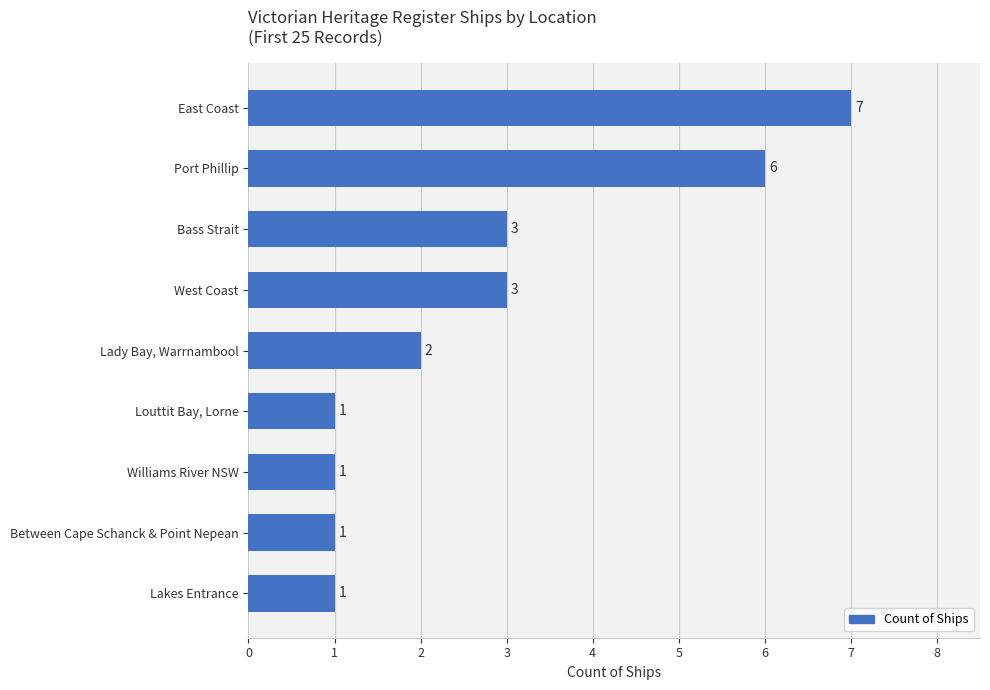

Which label corresponds to the largest value in the chart?

East Coast